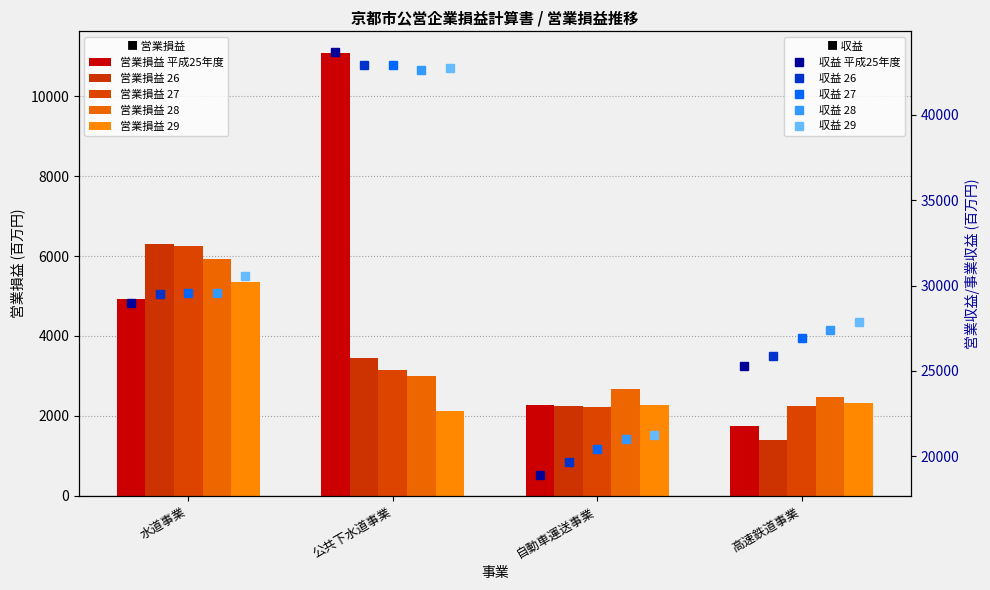

At how many categories does at least one series exceed 42220?

1